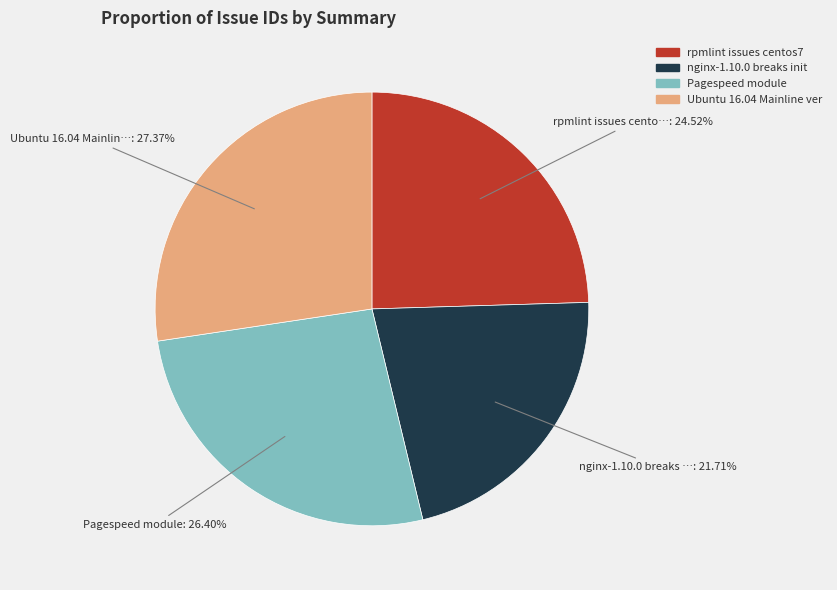

Is there a majority slice in this chart?

No